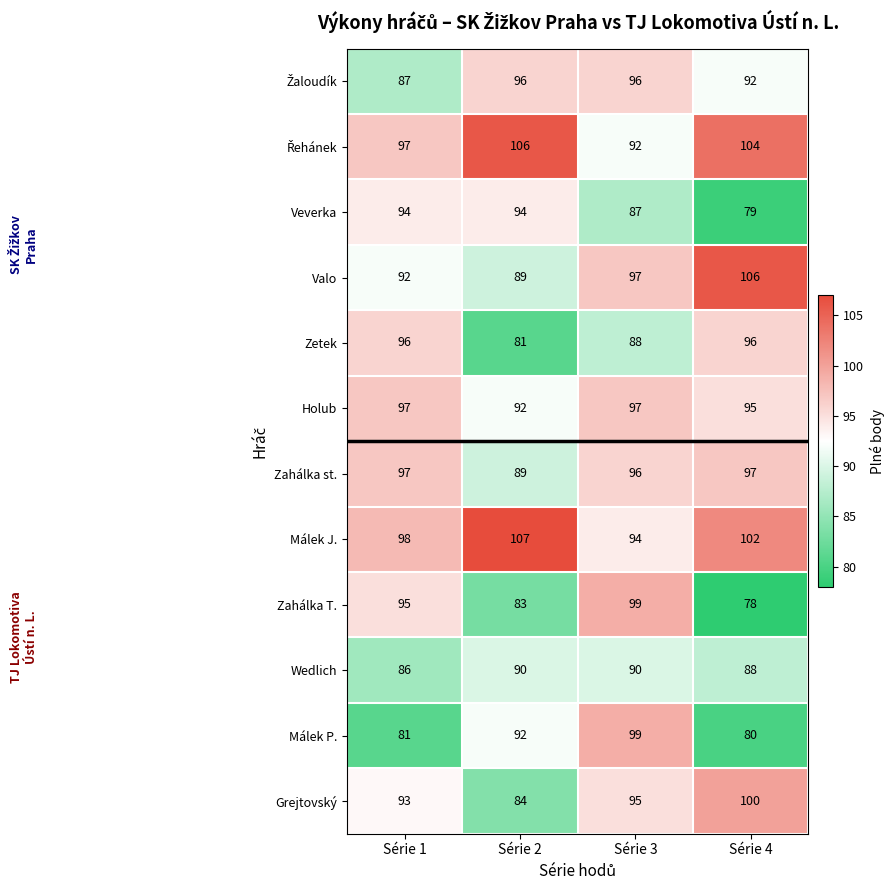

What is the minimum value shown in the chart?

78